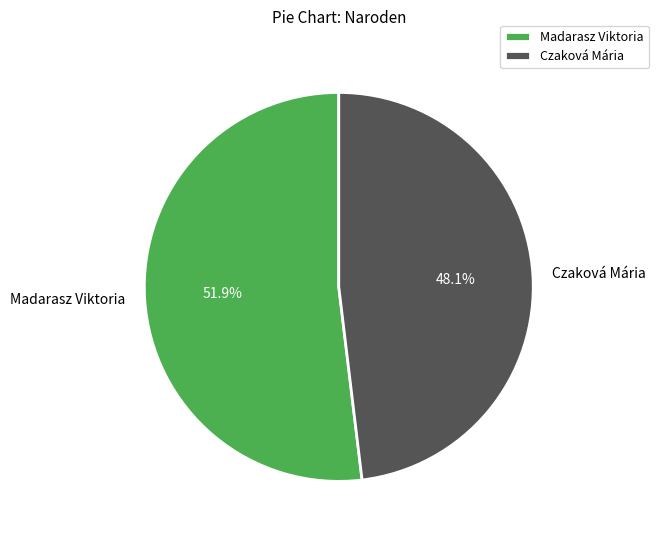

What is the ratio of the value at Madarasz Viktoria to the value at Czaková Mária?

1.1